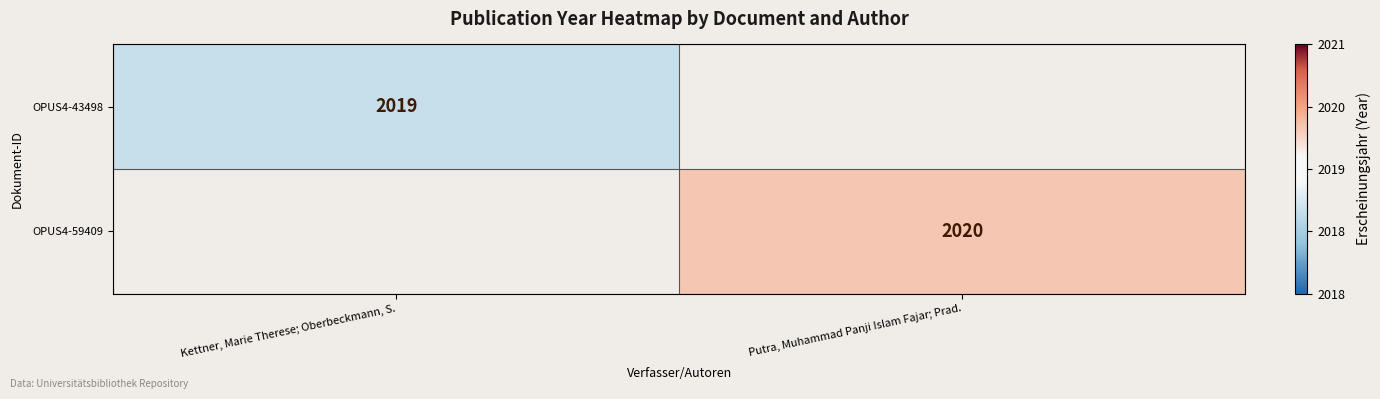

The value of OPUS4-43498 at Kettner, Marie Therese; Oberbeckmann, S. is 2019. True or false?

True